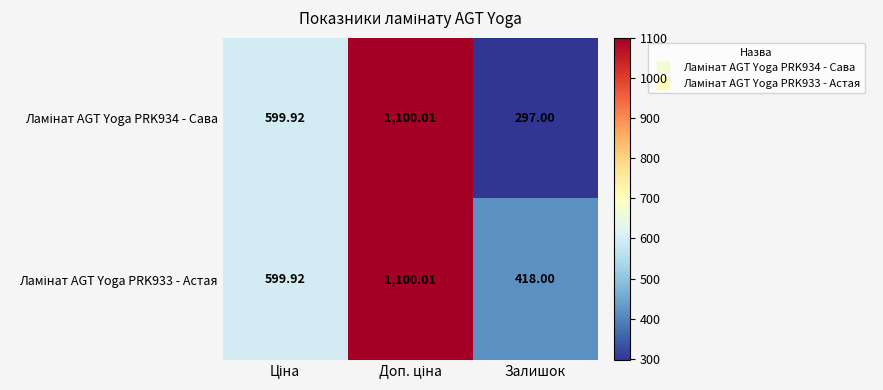

Which category has the lowest value across all series?

Залишок